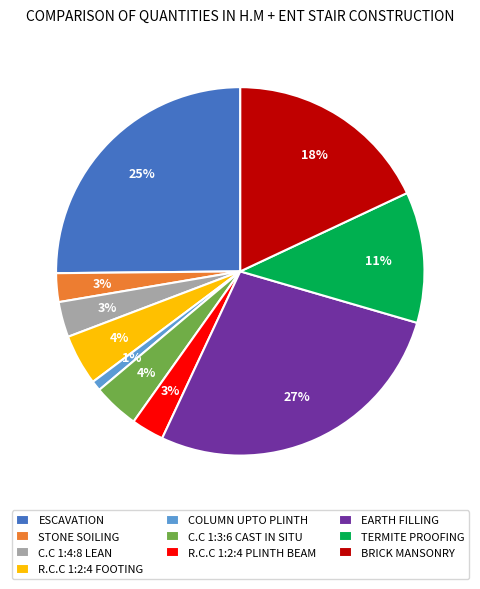

To the nearest percent, what is the average slice percentage?

10%